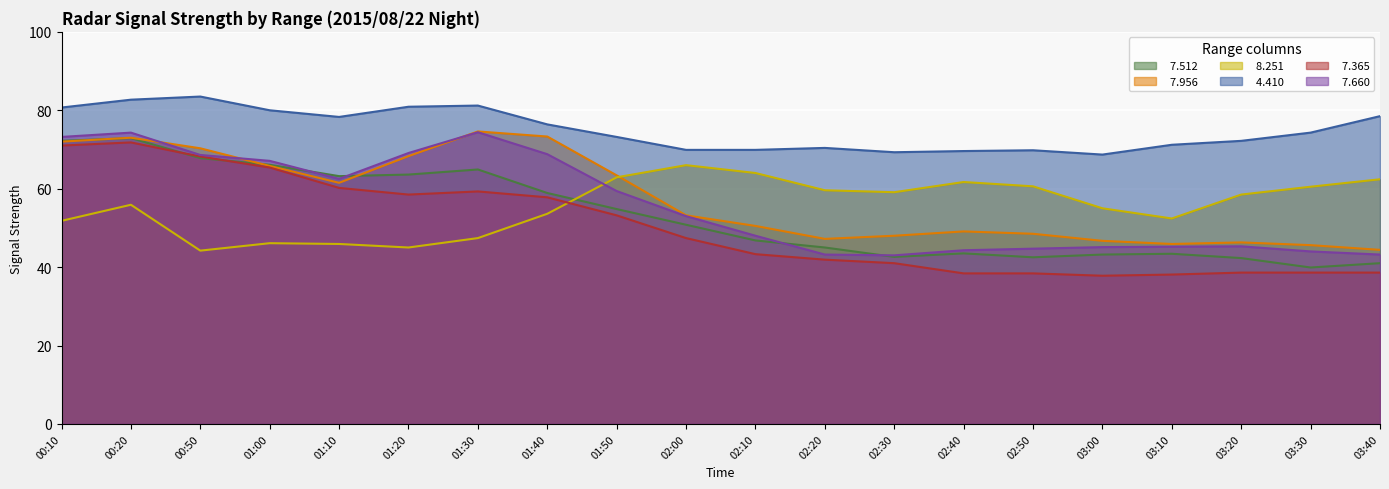

How many values in the   8.251 series are below 58?

10